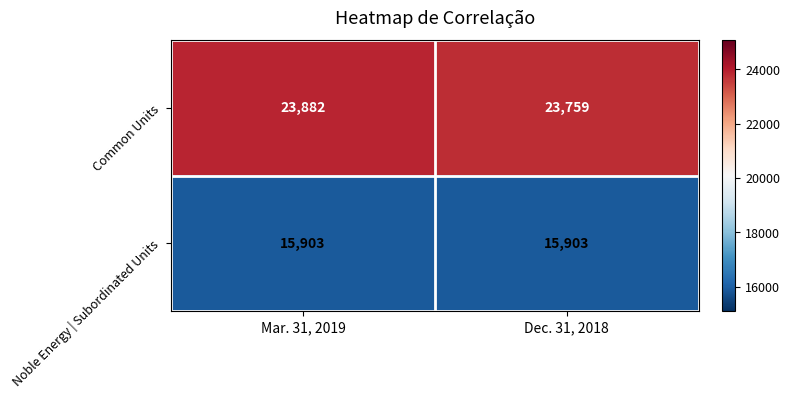

At Mar. 31, 2019, list the series in order from largest to smallest.

Common Units, Noble Energy | Subordinated Units